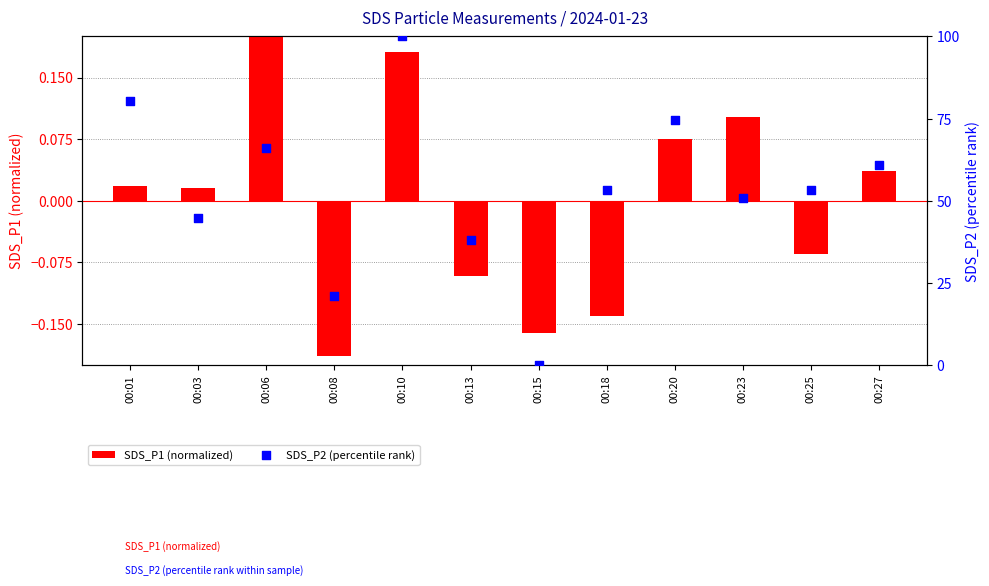

At which category is the sum across all series the highest?

00:10